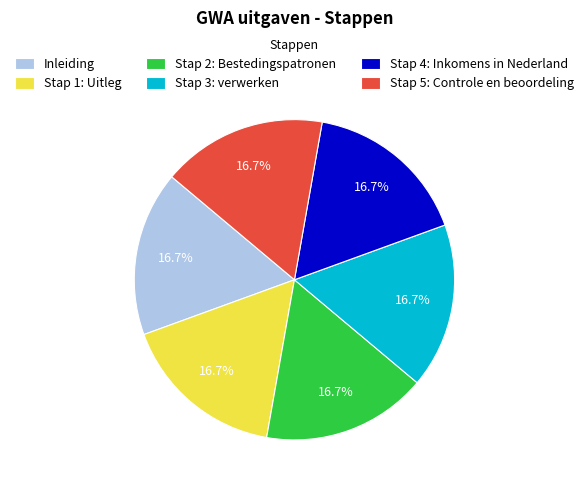

What percentage is the Stap 4: Inkomens in Nederland slice, to the nearest percent?

17%